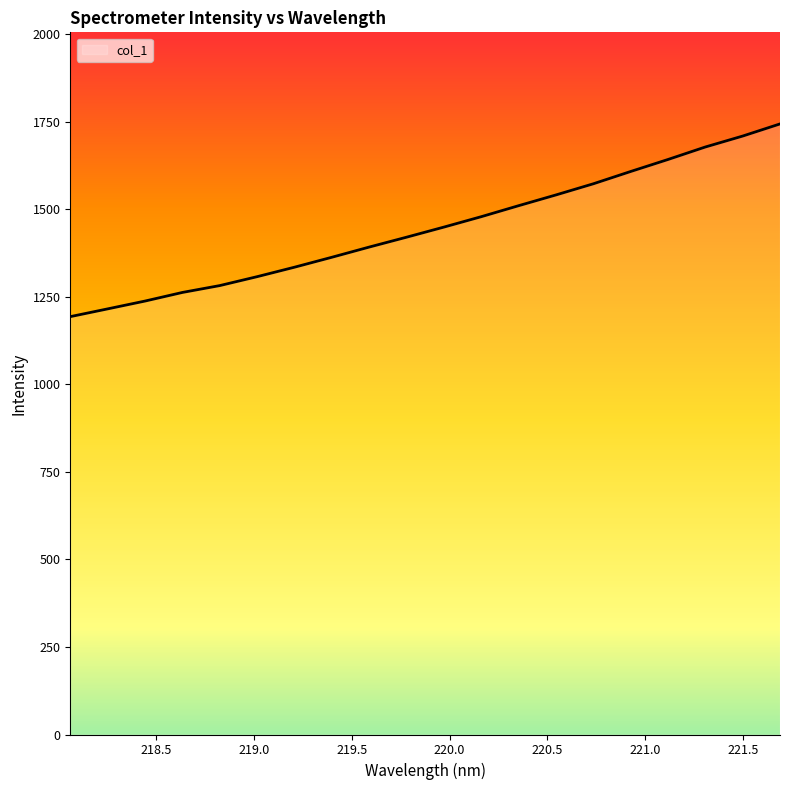

What is the sum of all values?

28936.5